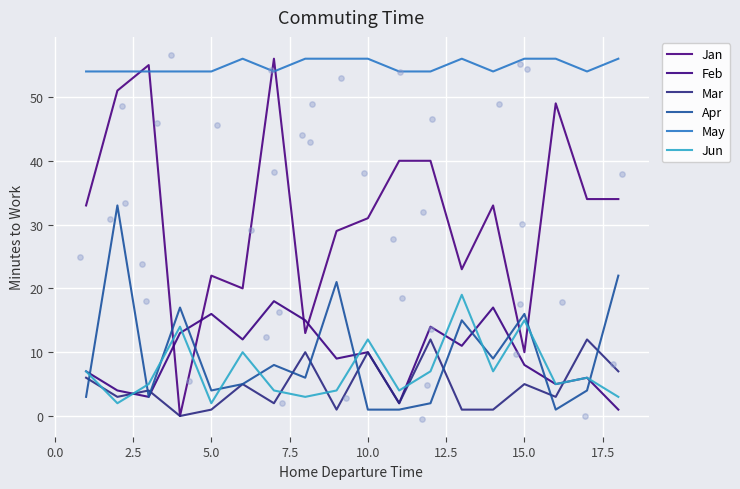

What are all the series names shown in the legend?

Jan, Feb, Mar, Apr, May, Jun